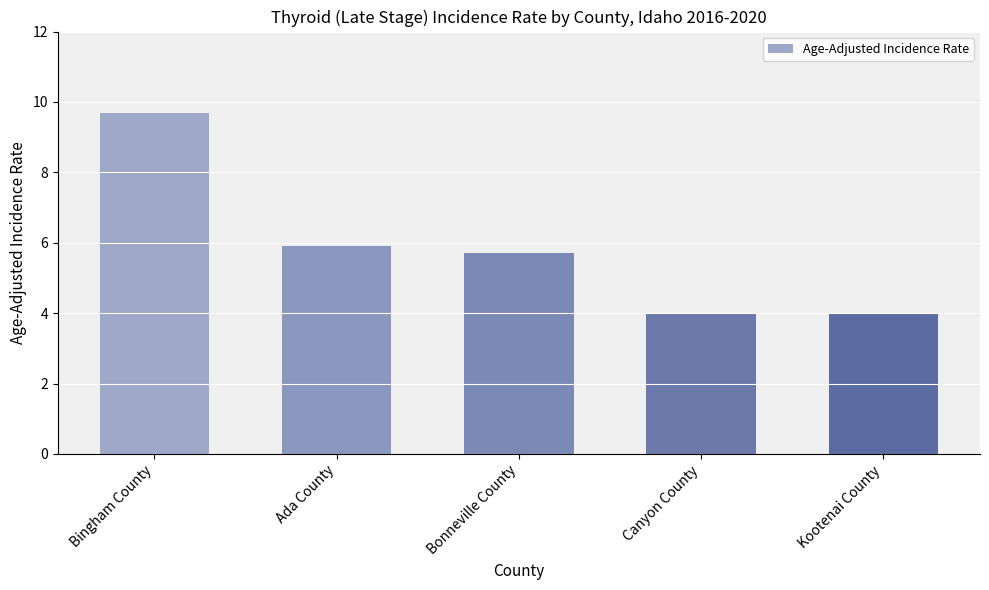

Reading left to right, list all the values displayed in this chart.

Bingham County=9.7	Ada County=5.9	Bonneville County=5.7	Canyon County=4.0	Kootenai County=4.0